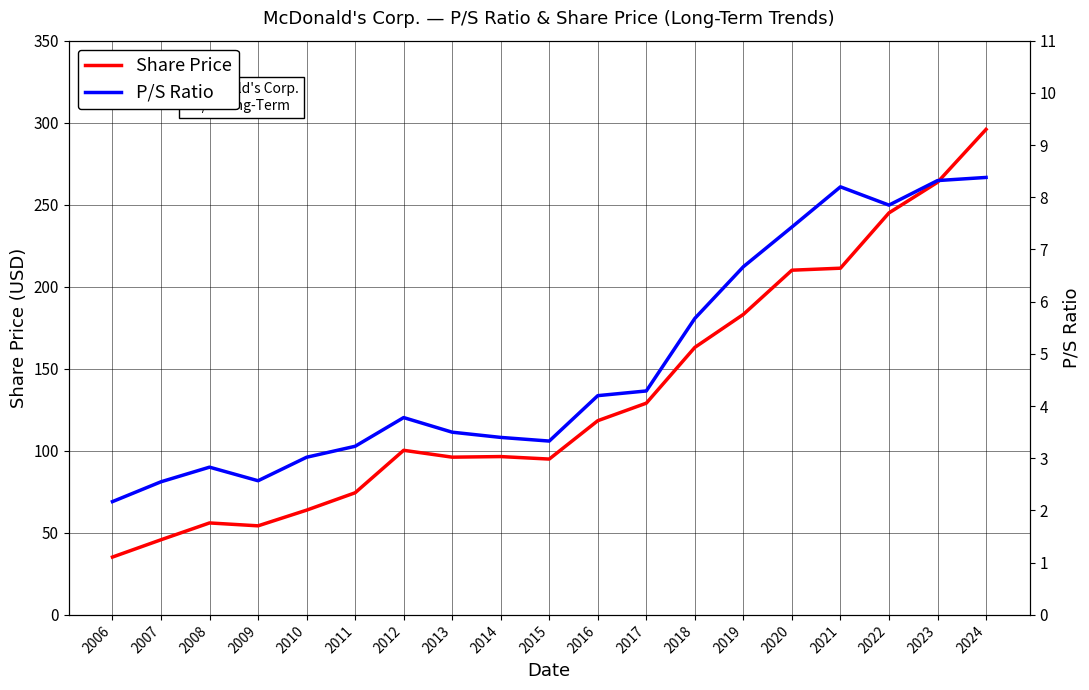

What is the value of the Share Price point at the 11th from the left?

118.4